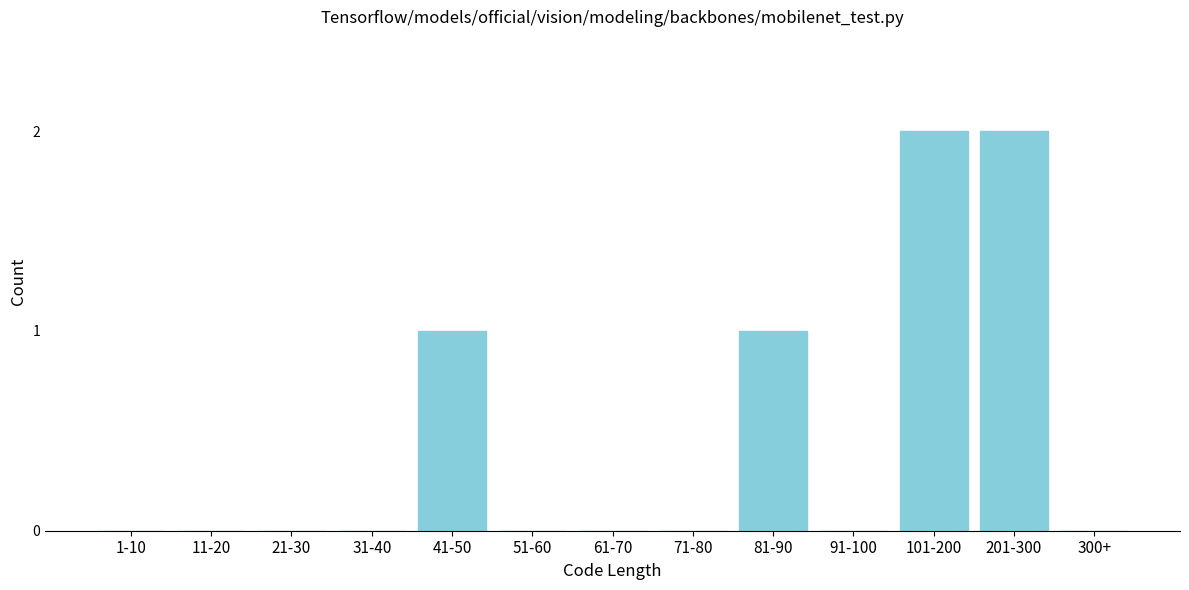

Reading left to right, list all the values displayed in this chart.

1-10=0	11-20=0	21-30=0	31-40=0	41-50=1	51-60=0	61-70=0	71-80=0	81-90=1	91-100=0	101-200=2	201-300=2	300+=0